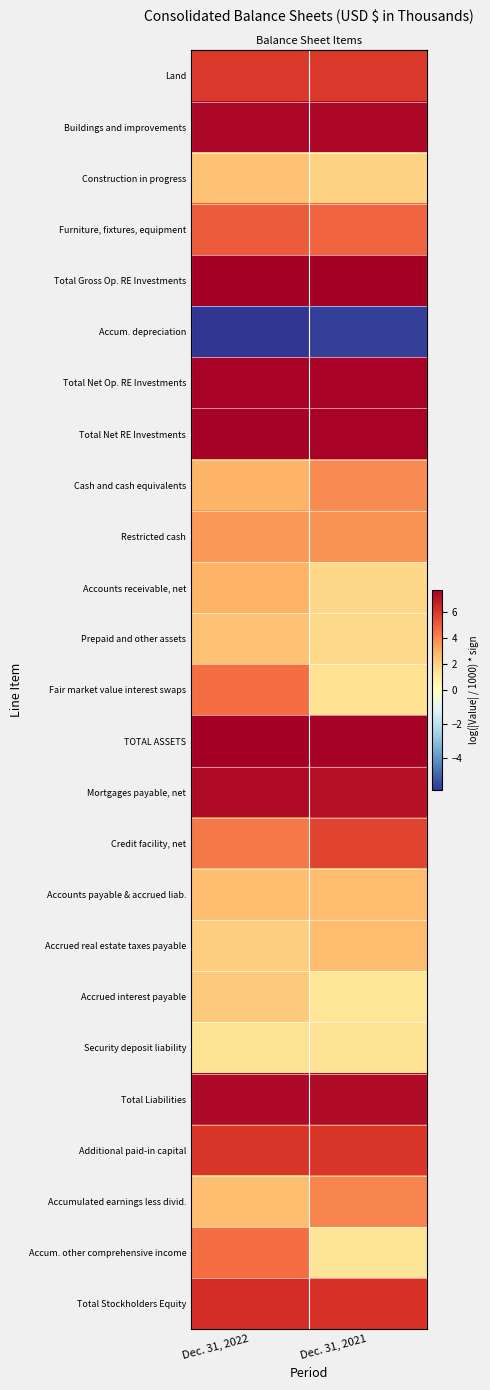

Which has a higher value, Dec. 31, 2022 or Dec. 31, 2021?

Dec. 31, 2022